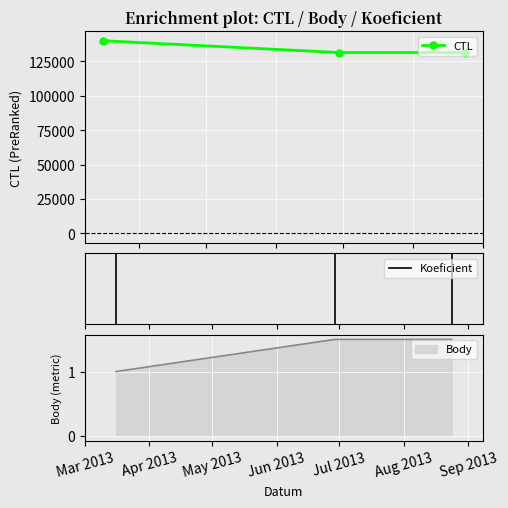

What is the average value of the CTL series?

134187